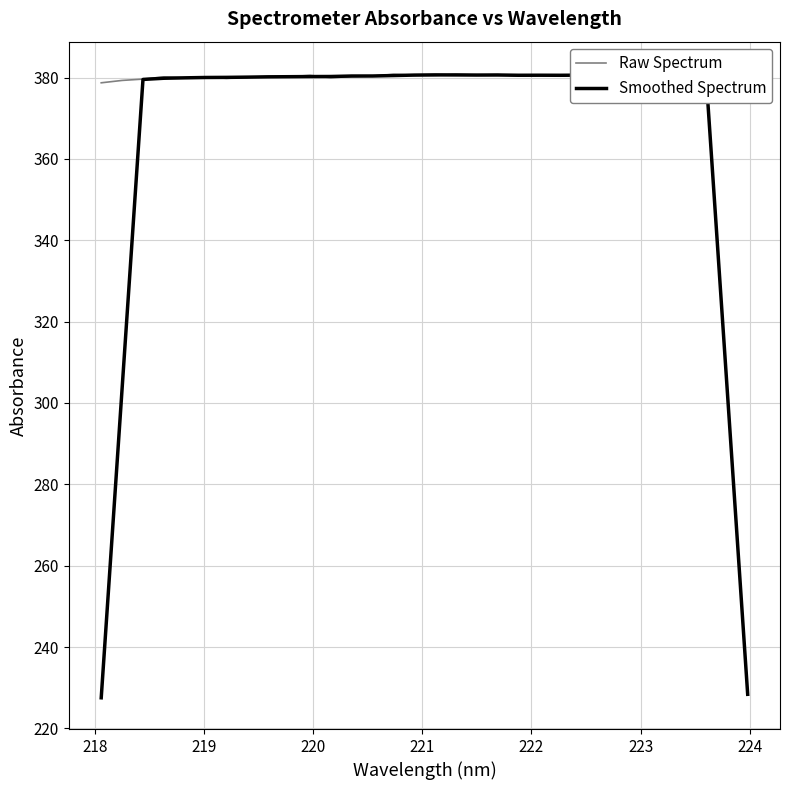

At how many categories does at least one series exceed 309?

32